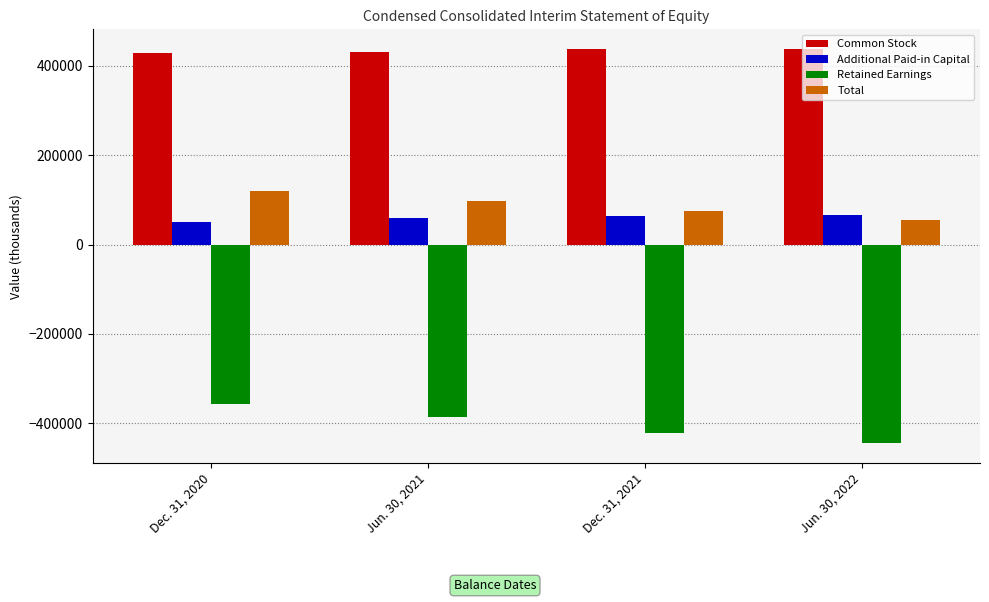

At Jun. 30, 2022, list the series in order from smallest to largest.

Retained Earnings, Total, Additional Paid-in Capital, Common Stock